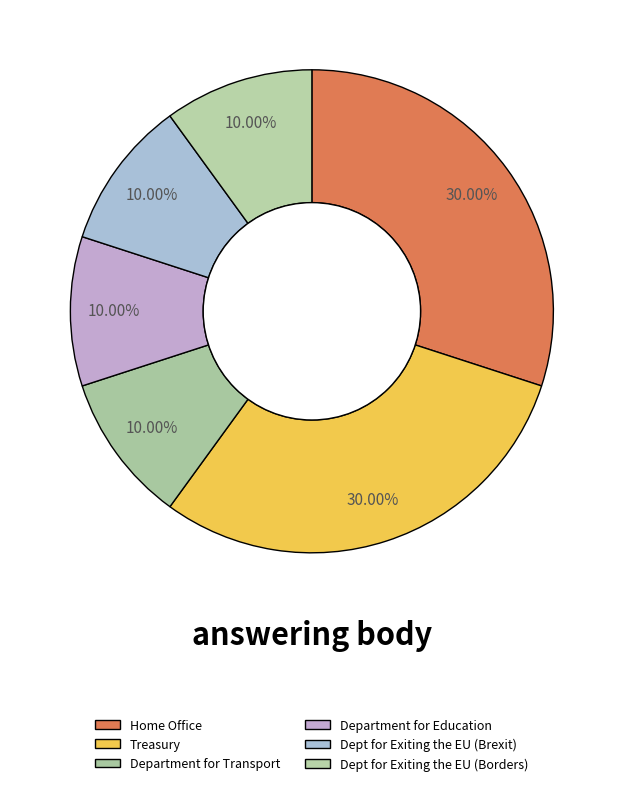

What percentage is the Home Office slice, to the nearest percent?

30%